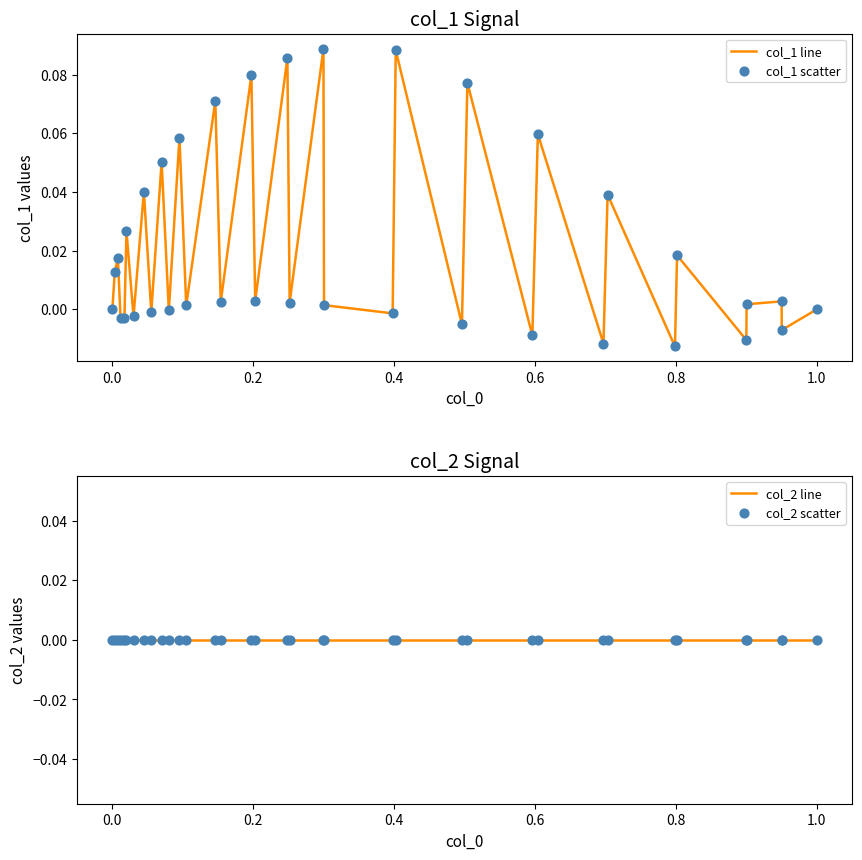

What are all the series names shown in the legend?

col_1 line, col_1 scatter, col_2 line, col_2 scatter